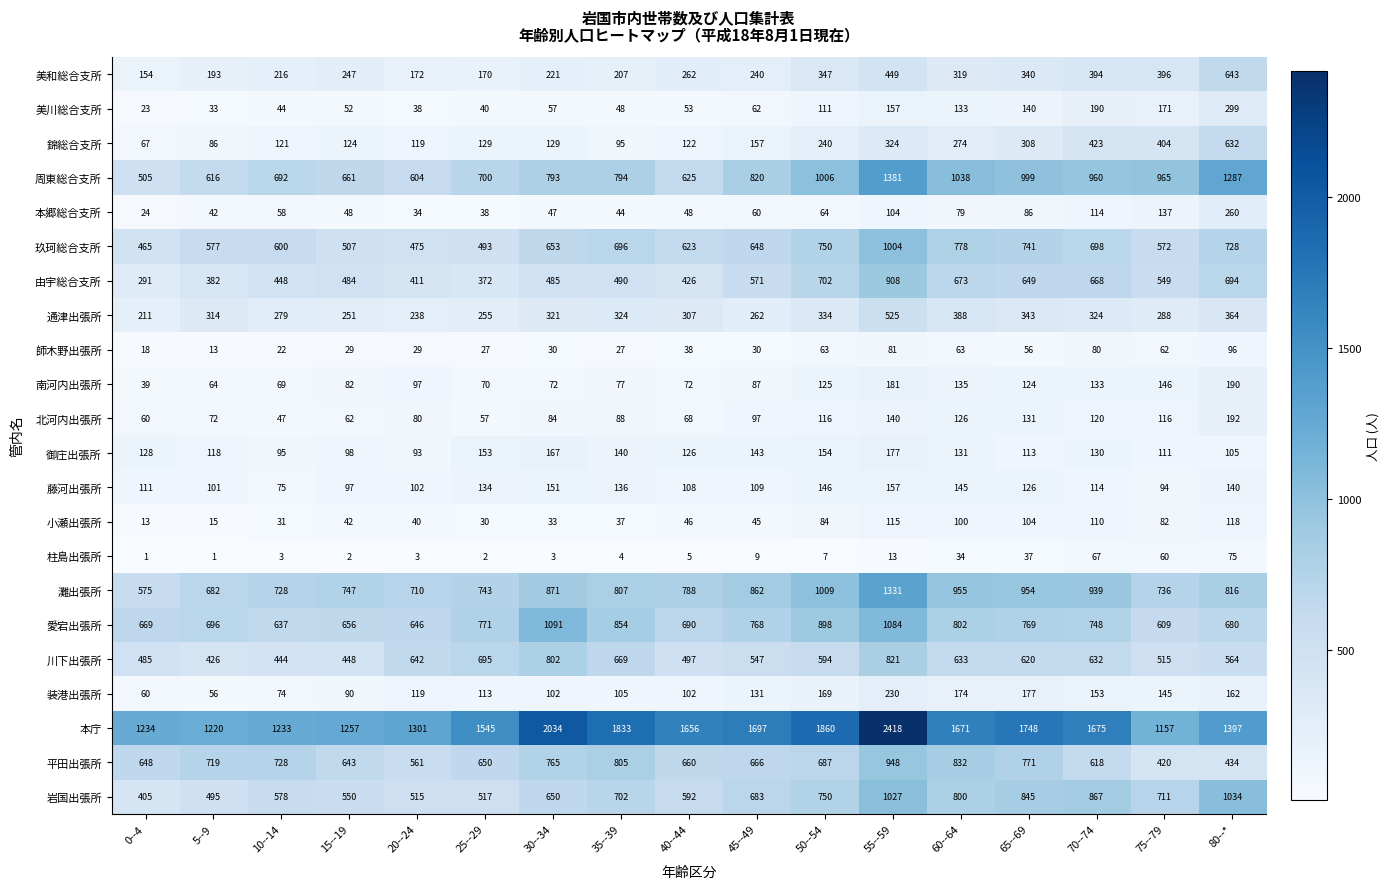

Rank the series at 80--* from highest to lowest value.

本庁, 周東総合支所, 岩国出張所, 灘出張所, 玖珂総合支所, 由宇総合支所, 愛宕出張所, 美和総合支所, 錦総合支所, 川下出張所, 平田出張所, 通津出張所, 美川総合支所, 本郷総合支所, 北河内出張所, 南河内出張所, 装港出張所, 藤河出張所, 小瀬出張所, 御庄出張所, 師木野出張所, 柱島出張所